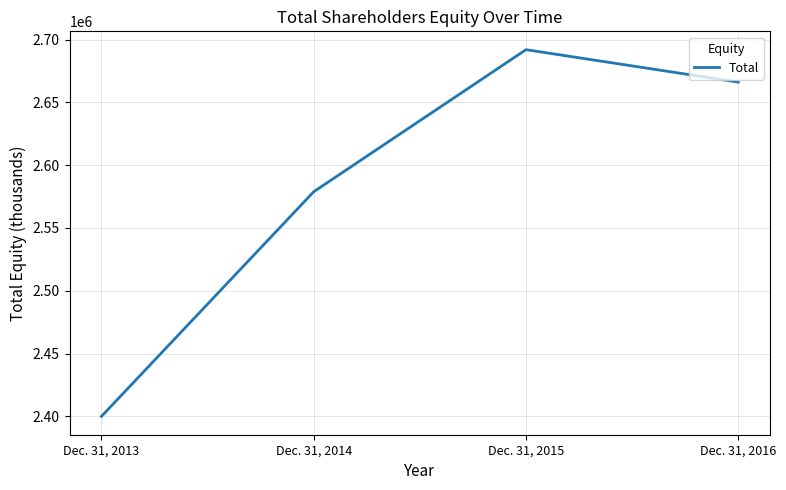

Count the number of categories in the chart.

4